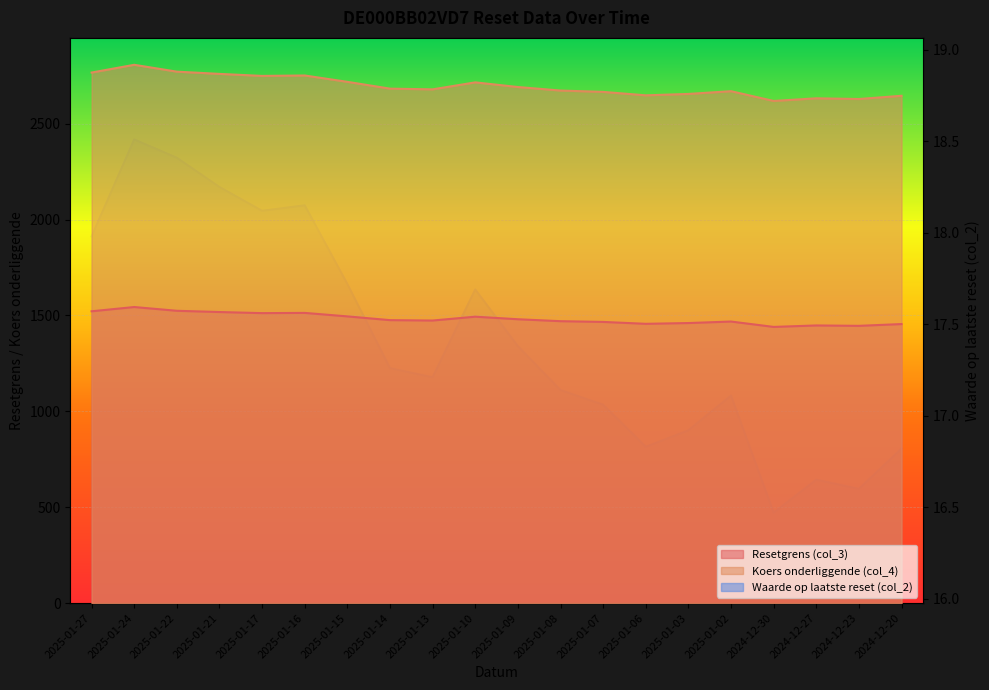

Is it true that Waarde op laatste reset (col_2) equals 21.8 at 2024-12-30?

False